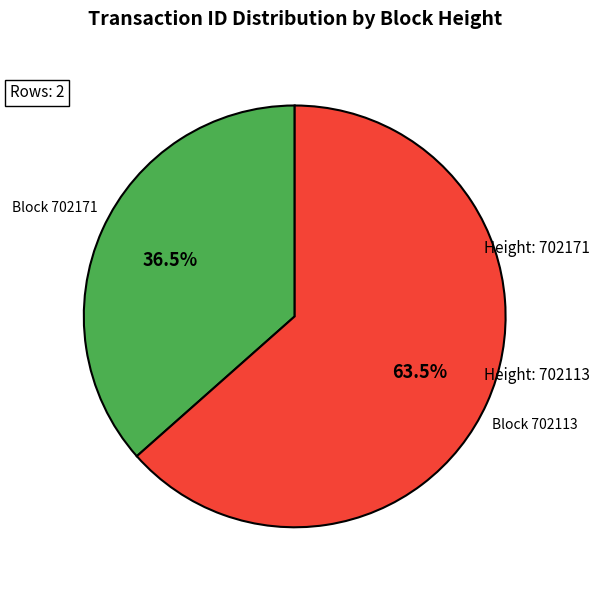

Does any single category account for the majority?

Yes